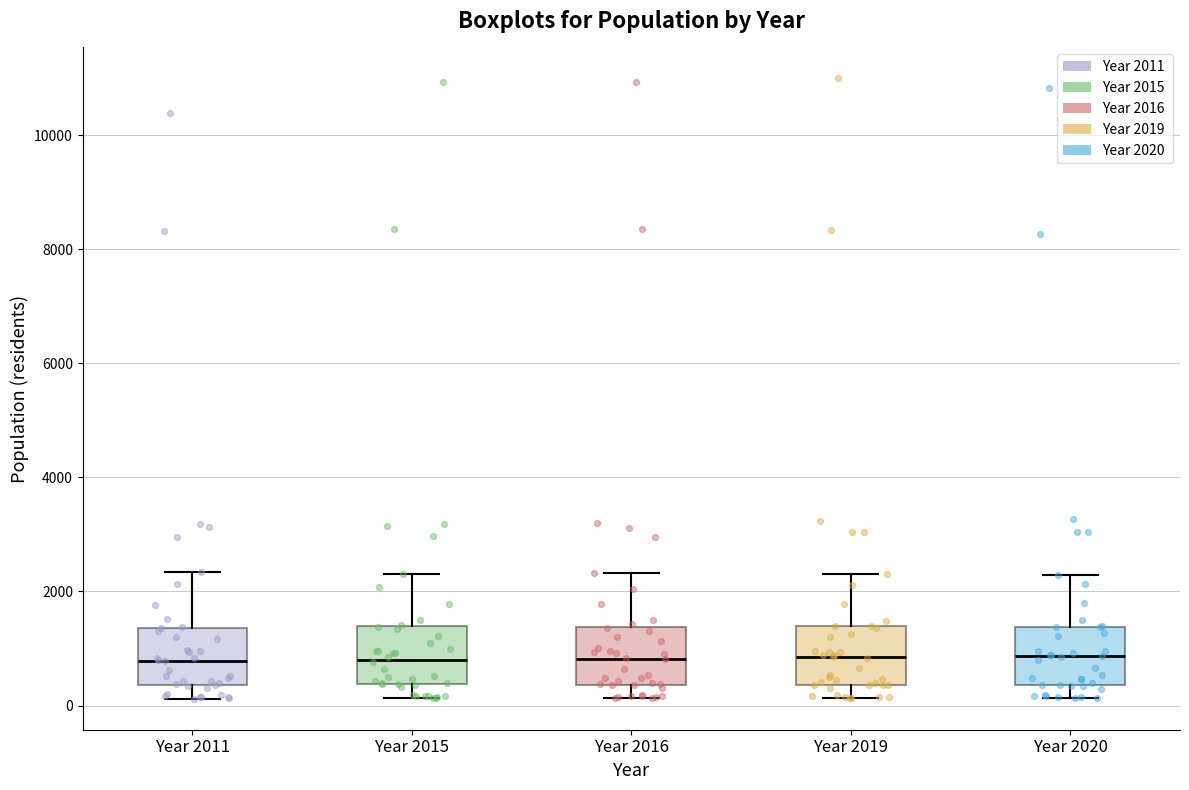

Reading left to right, transcribe this box plot: for each box, give where its median line is, the range the box spans, and where its two whiskers end, as read against the y-axis. The values are not printed on the chart, so give them approximately, as read against the axis.

Year 2011: median 800, box 400 to 1400, whiskers 200 to 2400
Year 2015: median 800, box 400 to 1400, whiskers 200 to 2400
Year 2016: median 800, box 400 to 1400, whiskers 200 to 2400
Year 2019: median 800, box 400 to 1400, whiskers 200 to 2400
Year 2020: median 800, box 400 to 1400, whiskers 200 to 2200